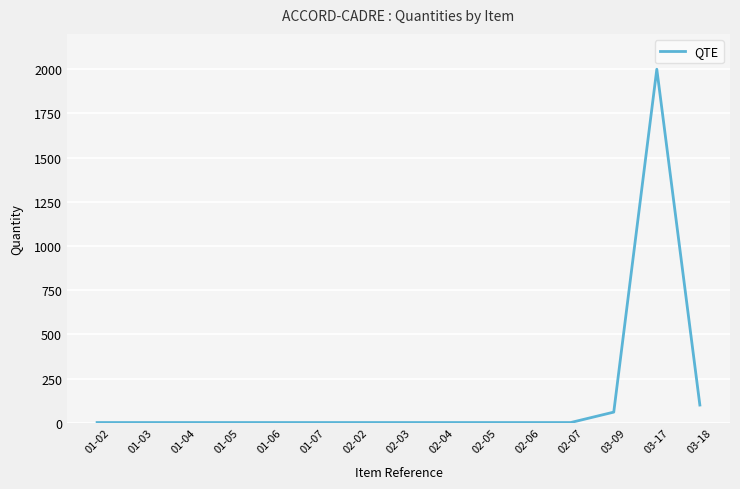

What is the change in value from 02-02 to 03-09?

+59